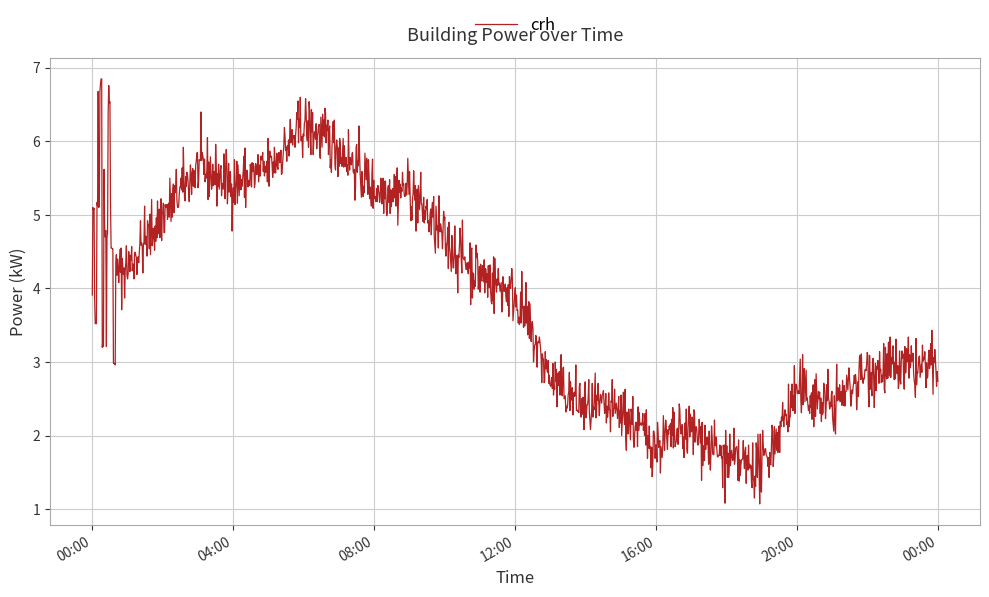

Does the chart have visible grid lines?

Yes